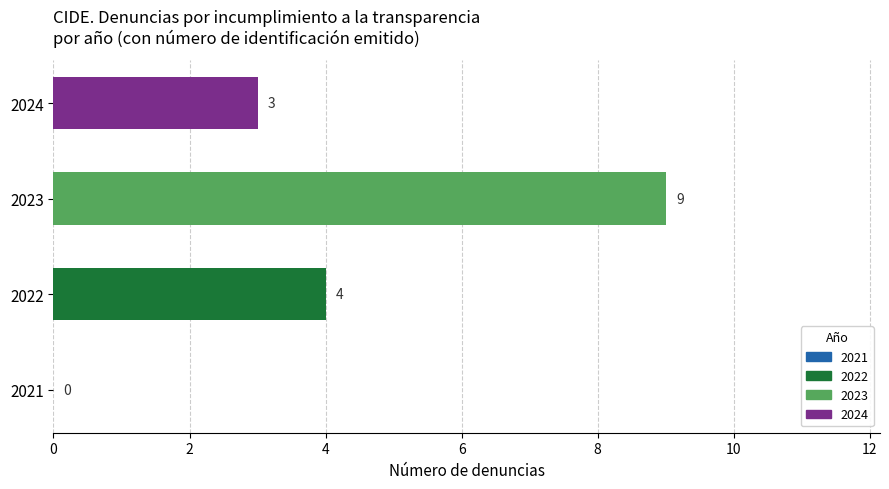

At which label is the value closest to 4?

2022